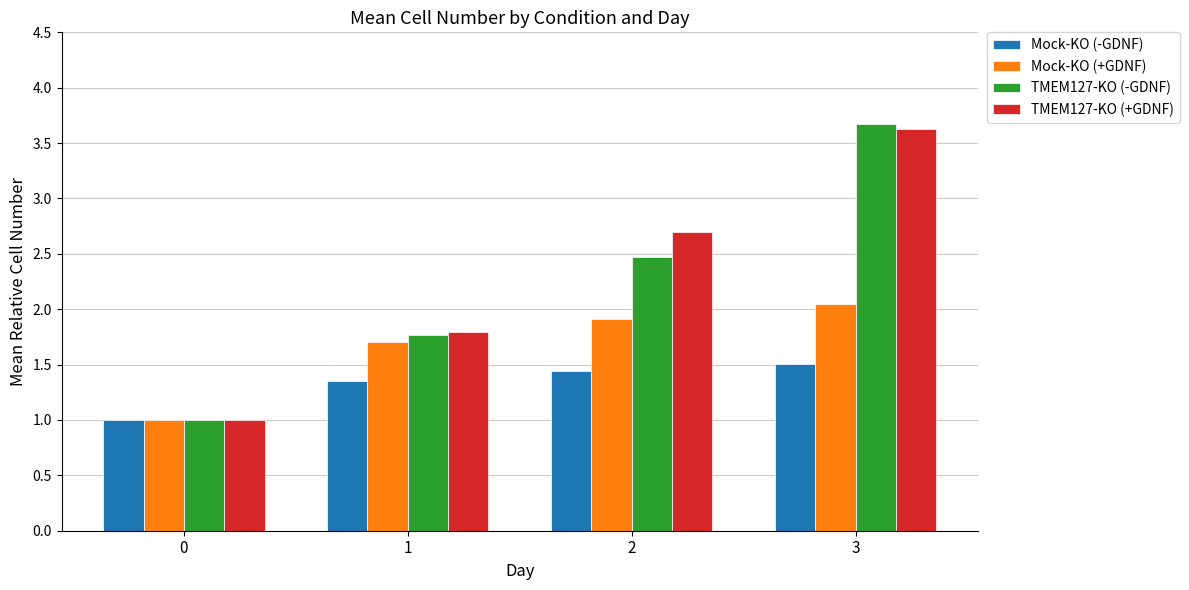

Read the TMEM127-KO (+GDNF) value at 1.

1.8